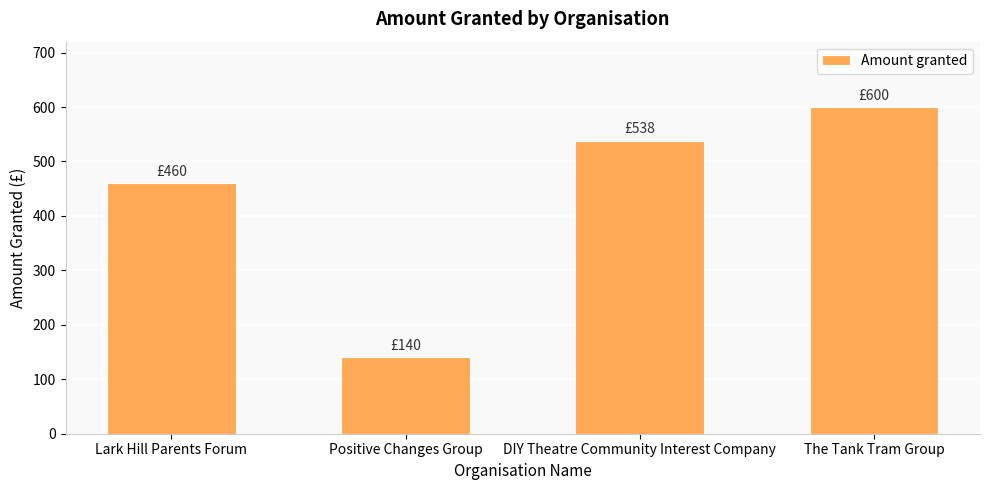

Does the chart contain any negative values?

No